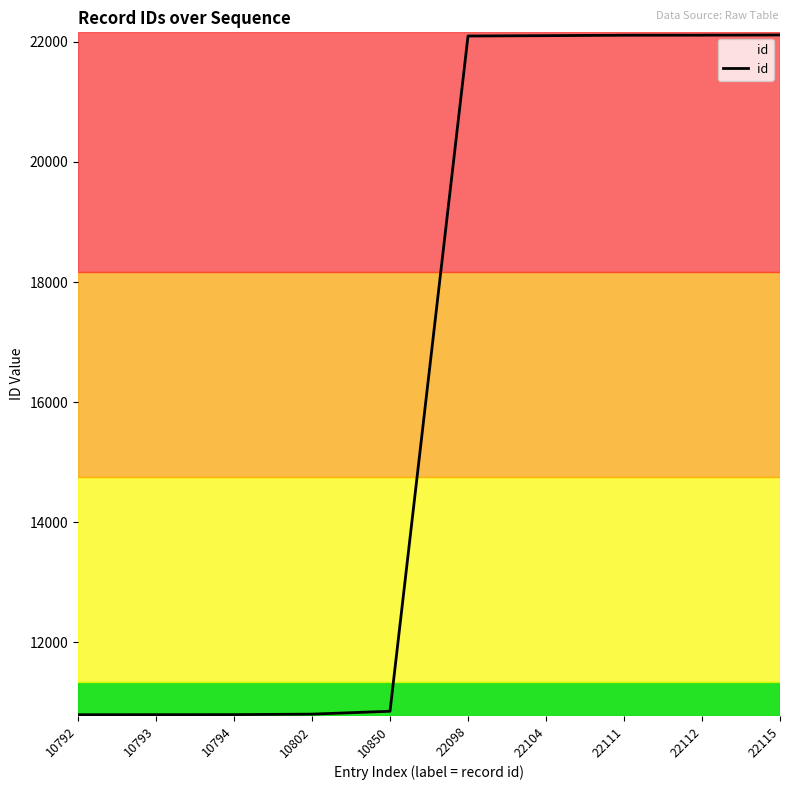

Is it true that the value at 10793 is 17444?

False